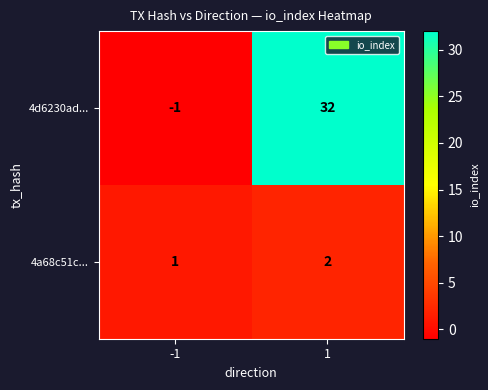

What is the total value across all series at 1?

34